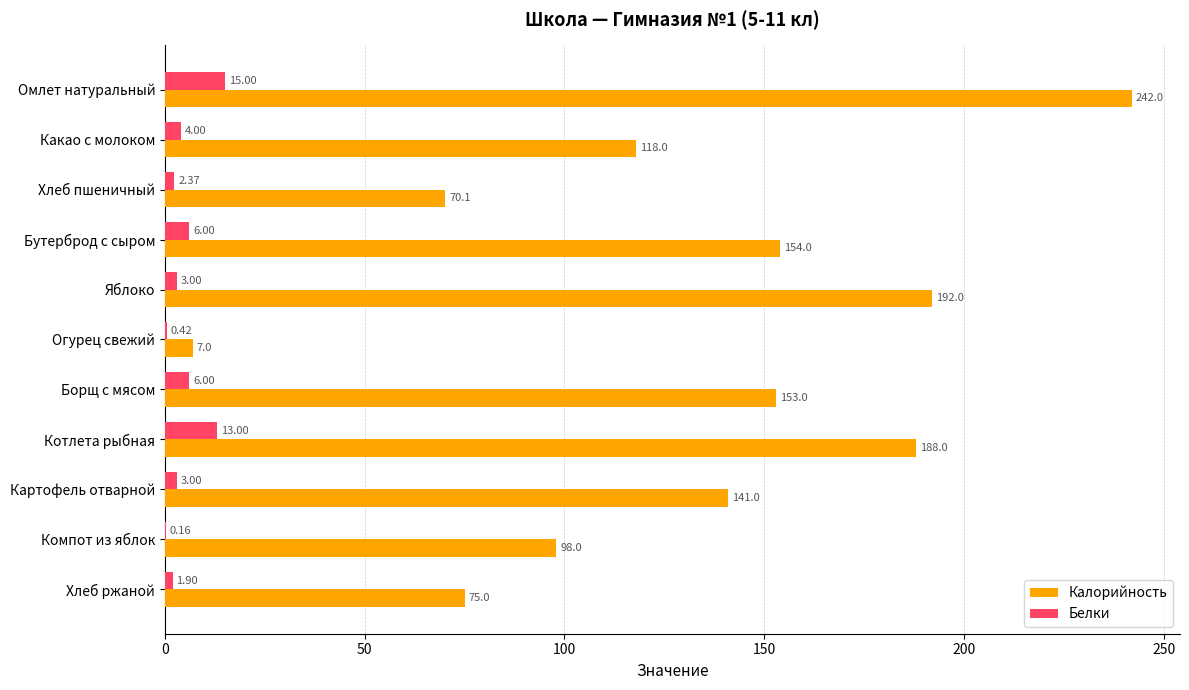

What are all the series names shown in the legend?

Калорийность, Белки